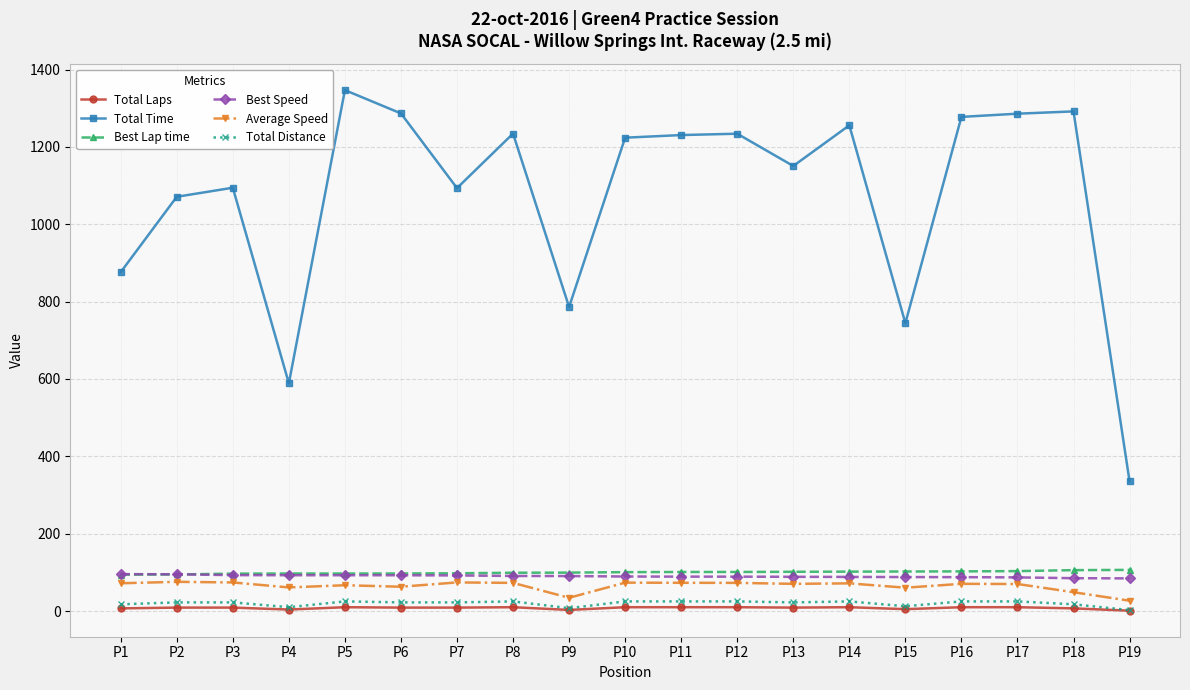

What is the minimum value shown in the chart?

1.0